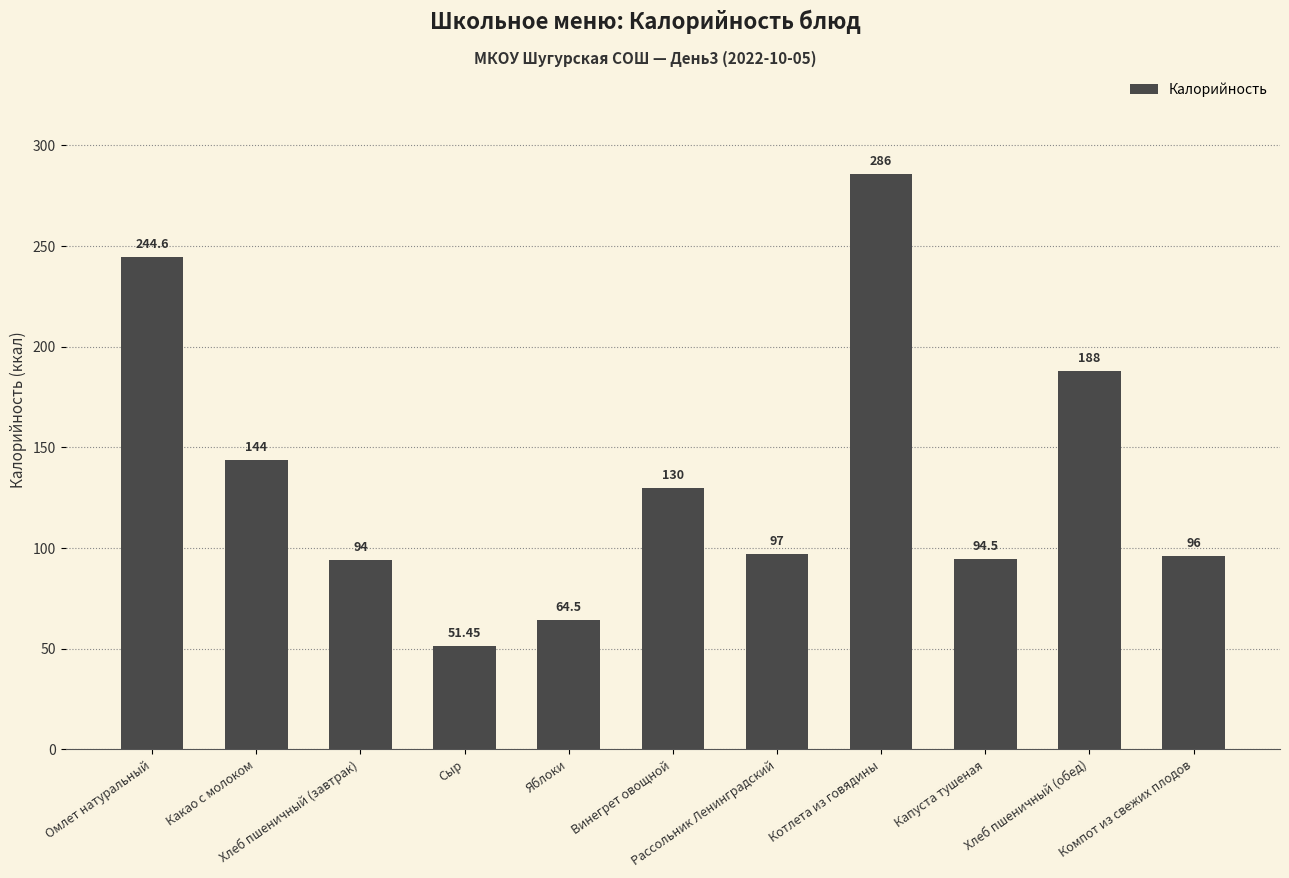

What is the smallest value displayed?

51.5